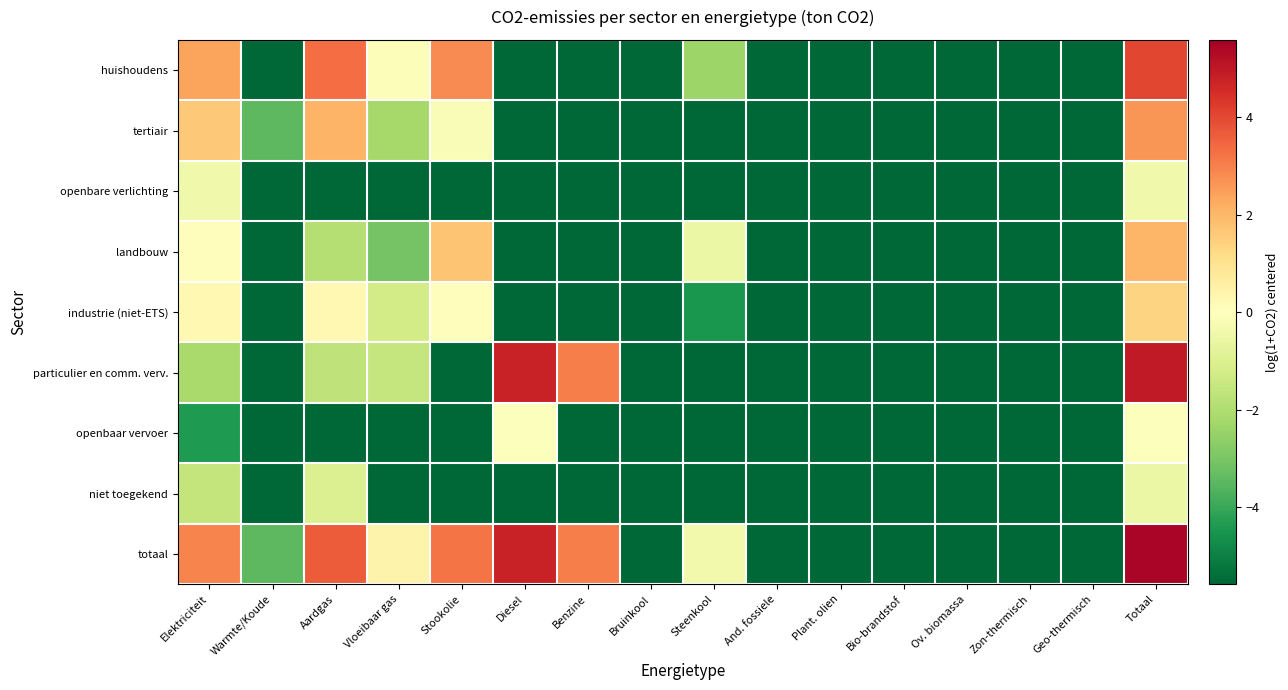

Reading left to right, what are all the values shown in this chart?

huishoudens: Elektriciteit=2.4	Warmte/Koude=-5.6	Aardgas=3.3	Vloeibaar gas=-0.1	Stookolie=2.8	Diesel=-5.6	Benzine=-5.6	Bruinkool=-5.6	Steenkool=-2.4	And. fossiele=-5.6	Plant. olien=-5.6	Bio-brandstof=-5.6	Ov. biomassa=-5.6	Zon-thermisch=-5.6	Geo-thermisch=-5.6	Totaal=4.0
tertiair: Elektriciteit=1.6	Warmte/Koude=-3.5	Aardgas=2.1	Vloeibaar gas=-2.2	Stookolie=-0.2	Diesel=-5.6	Benzine=-5.6	Bruinkool=-5.6	Steenkool=-5.6	And. fossiele=-5.6	Plant. olien=-5.6	Bio-brandstof=-5.6	Ov. biomassa=-5.6	Zon-thermisch=-5.6	Geo-thermisch=-5.6	Totaal=2.6
openbare verlichting: Elektriciteit=-0.4	Warmte/Koude=-5.6	Aardgas=-5.6	Vloeibaar gas=-5.6	Stookolie=-5.6	Diesel=-5.6	Benzine=-5.6	Bruinkool=-5.6	Steenkool=-5.6	And. fossiele=-5.6	Plant. olien=-5.6	Bio-brandstof=-5.6	Ov. biomassa=-5.6	Zon-thermisch=-5.6	Geo-thermisch=-5.6	Totaal=-0.4
landbouw: Elektriciteit=0.1	Warmte/Koude=-5.6	Aardgas=-1.9	Vloeibaar gas=-3.1	Stookolie=1.7	Diesel=-5.6	Benzine=-5.6	Bruinkool=-5.6	Steenkool=-0.5	And. fossiele=-5.6	Plant. olien=-5.6	Bio-brandstof=-5.6	Ov. biomassa=-5.6	Zon-thermisch=-5.6	Geo-thermisch=-5.6	Totaal=2.0
industrie (niet-ETS): Elektriciteit=0.2	Warmte/Koude=-5.6	Aardgas=0.2	Vloeibaar gas=-1.2	Stookolie=0.1	Diesel=-5.6	Benzine=-5.6	Bruinkool=-5.6	Steenkool=-4.5	And. fossiele=-5.6	Plant. olien=-5.6	Bio-brandstof=-5.6	Ov. biomassa=-5.6	Zon-thermisch=-5.6	Geo-thermisch=-5.6	Totaal=1.4
particulier en comm. verv.: Elektriciteit=-2.2	Warmte/Koude=-5.6	Aardgas=-1.7	Vloeibaar gas=-1.6	Stookolie=-5.6	Diesel=4.8	Benzine=3.0	Bruinkool=-5.6	Steenkool=-5.6	And. fossiele=-5.6	Plant. olien=-5.6	Bio-brandstof=-5.6	Ov. biomassa=-5.6	Zon-thermisch=-5.6	Geo-thermisch=-5.6	Totaal=4.9
openbaar vervoer: Elektriciteit=-4.4	Warmte/Koude=-5.6	Aardgas=-5.6	Vloeibaar gas=-5.6	Stookolie=-5.6	Diesel=-0.1	Benzine=-5.6	Bruinkool=-5.6	Steenkool=-5.6	And. fossiele=-5.6	Plant. olien=-5.6	Bio-brandstof=-5.6	Ov. biomassa=-5.6	Zon-thermisch=-5.6	Geo-thermisch=-5.6	Totaal=-0.1
niet toegekend: Elektriciteit=-1.6	Warmte/Koude=-5.6	Aardgas=-1.0	Vloeibaar gas=-5.6	Stookolie=-5.6	Diesel=-5.6	Benzine=-5.6	Bruinkool=-5.6	Steenkool=-5.6	And. fossiele=-5.6	Plant. olien=-5.6	Bio-brandstof=-5.6	Ov. biomassa=-5.6	Zon-thermisch=-5.6	Geo-thermisch=-5.6	Totaal=-0.5
totaal: Elektriciteit=3.0	Warmte/Koude=-3.5	Aardgas=3.6	Vloeibaar gas=0.4	Stookolie=3.2	Diesel=4.8	Benzine=3.0	Bruinkool=-5.6	Steenkool=-0.4	And. fossiele=-5.6	Plant. olien=-5.6	Bio-brandstof=-5.6	Ov. biomassa=-5.6	Zon-thermisch=-5.6	Geo-thermisch=-5.6	Totaal=5.4